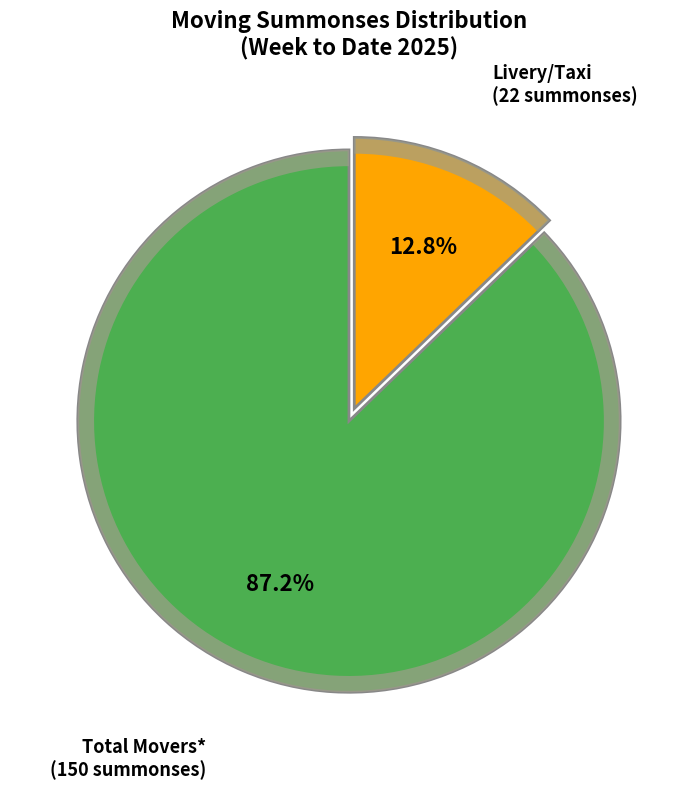

Does Total Movers* represent more than half of the total?

Yes